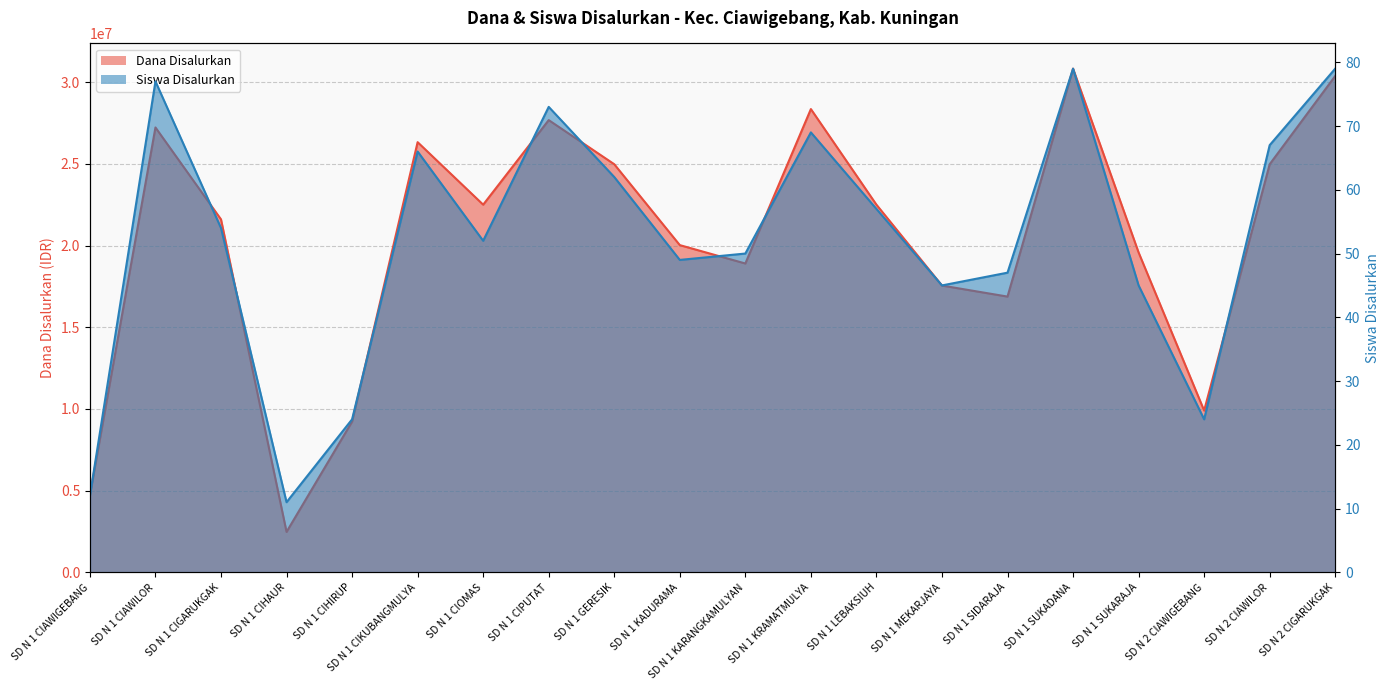

At which label does Siswa Disalurkan first exceed 54?

SD N 1 CIAWILOR